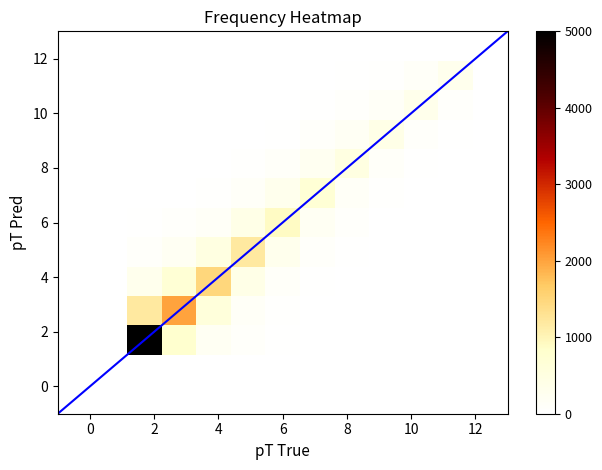

What is the total value across all series at 2?

6608